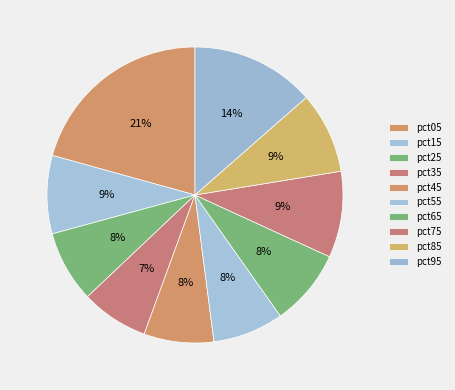

To the nearest percent, what percentage of the pie is pct85?

9%